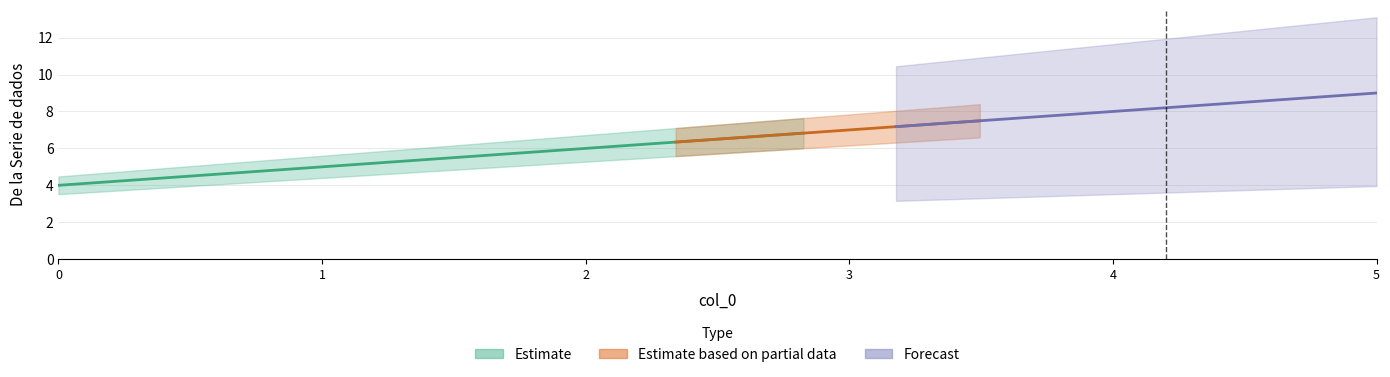

True or false: the data has more than 1 interior local peaks.

False